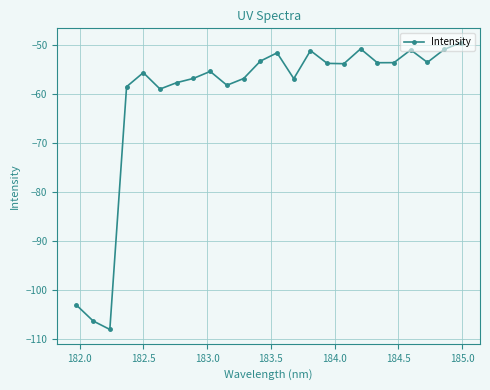

What is the value of the 22nd point from the left?

-53.6